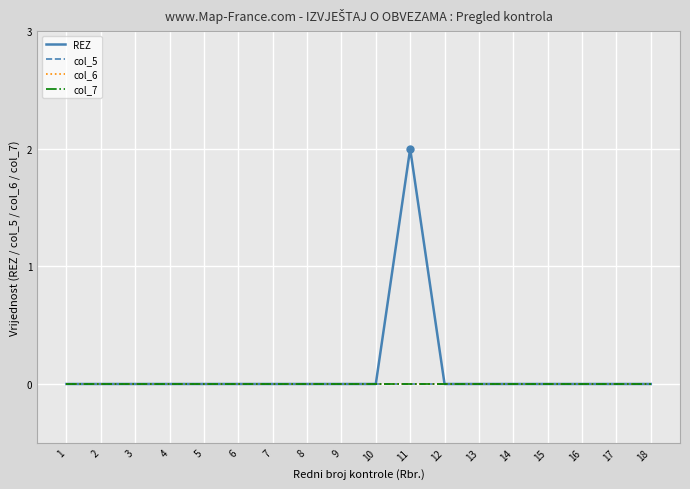

What is the total value across all series at 11?

2